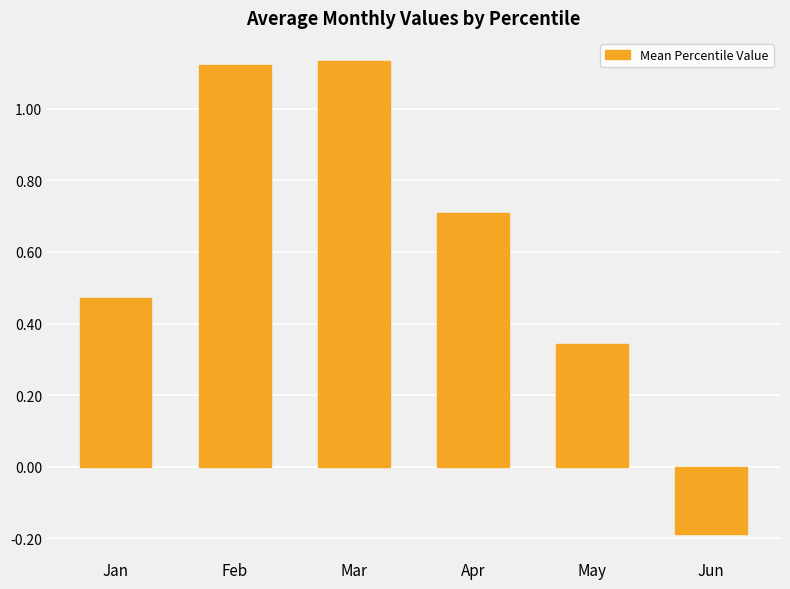

How many bars are there in total?

6